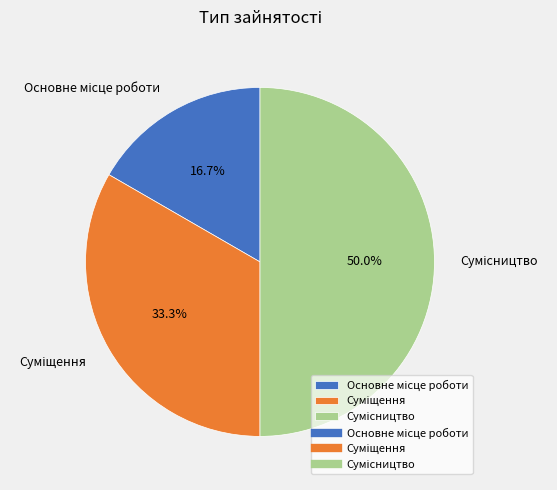

How many slices are in this pie chart?

3